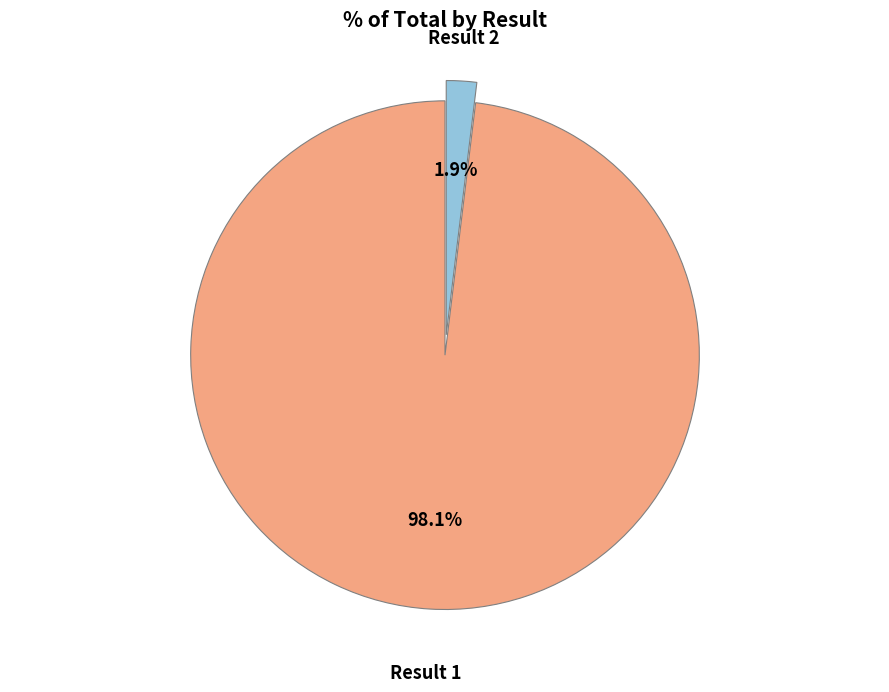

Which slice represents more than half of the pie?

Result 1